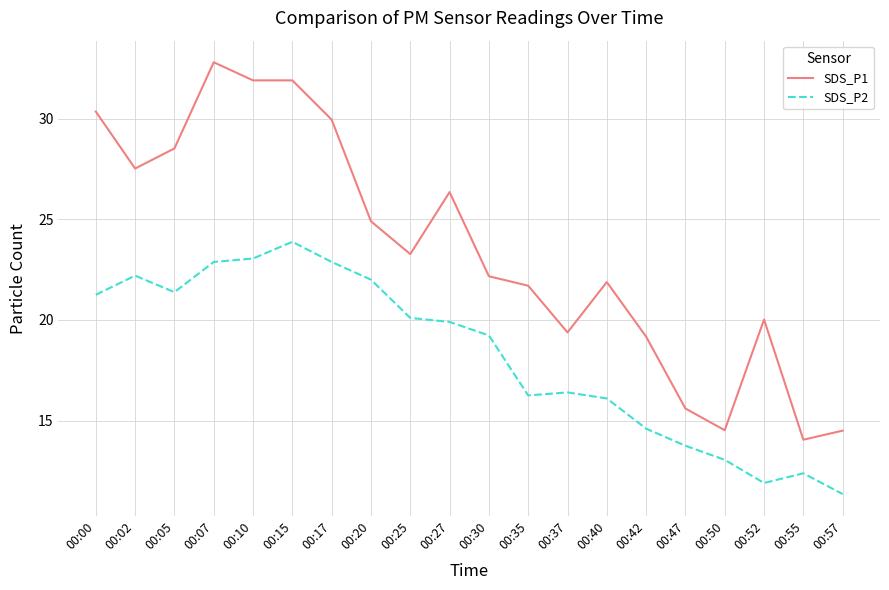

Is this an area chart (filled region under the line)?

No